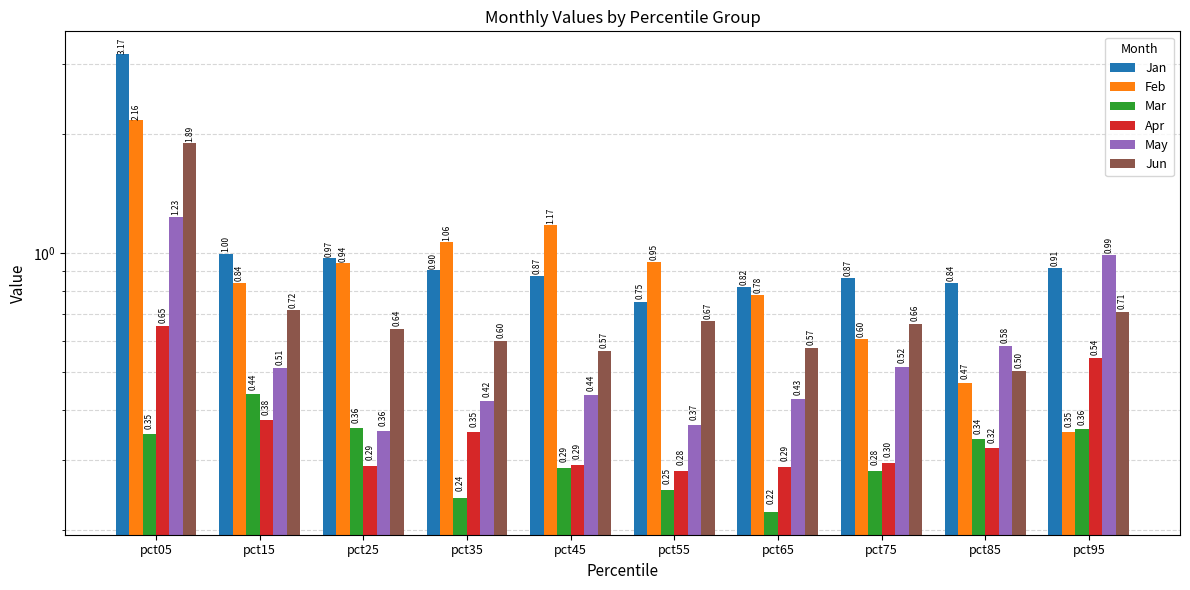

How many bars are there in total?

60